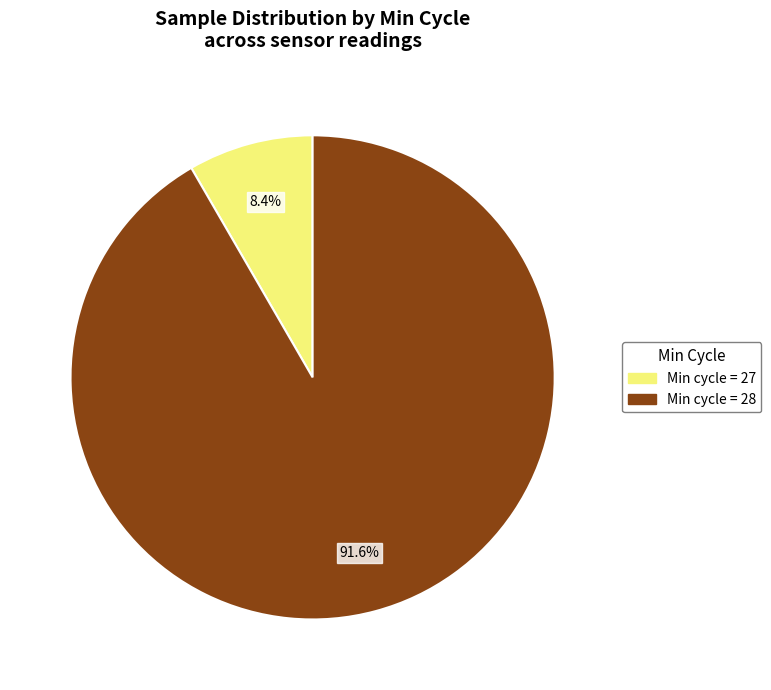

Is there a majority slice in this chart?

Yes